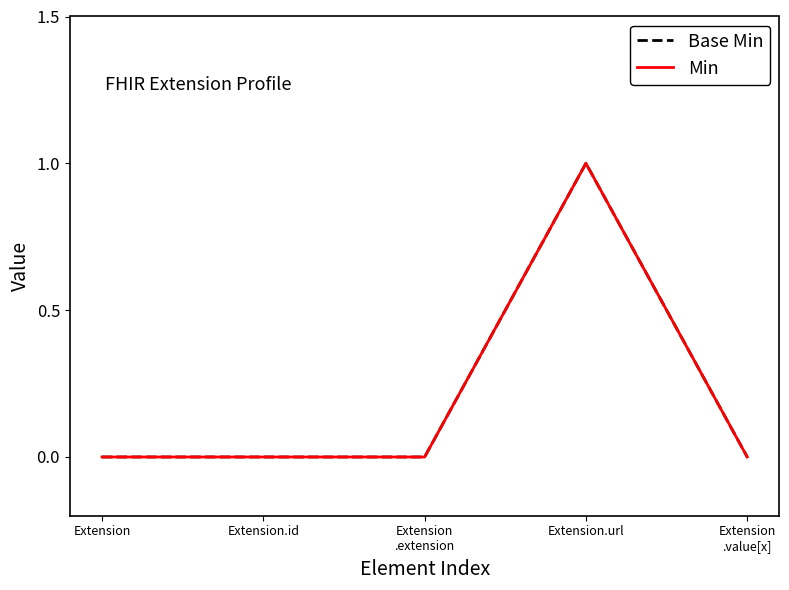

At Extension
.value[x], list the series in order from largest to smallest.

Base Min, Min